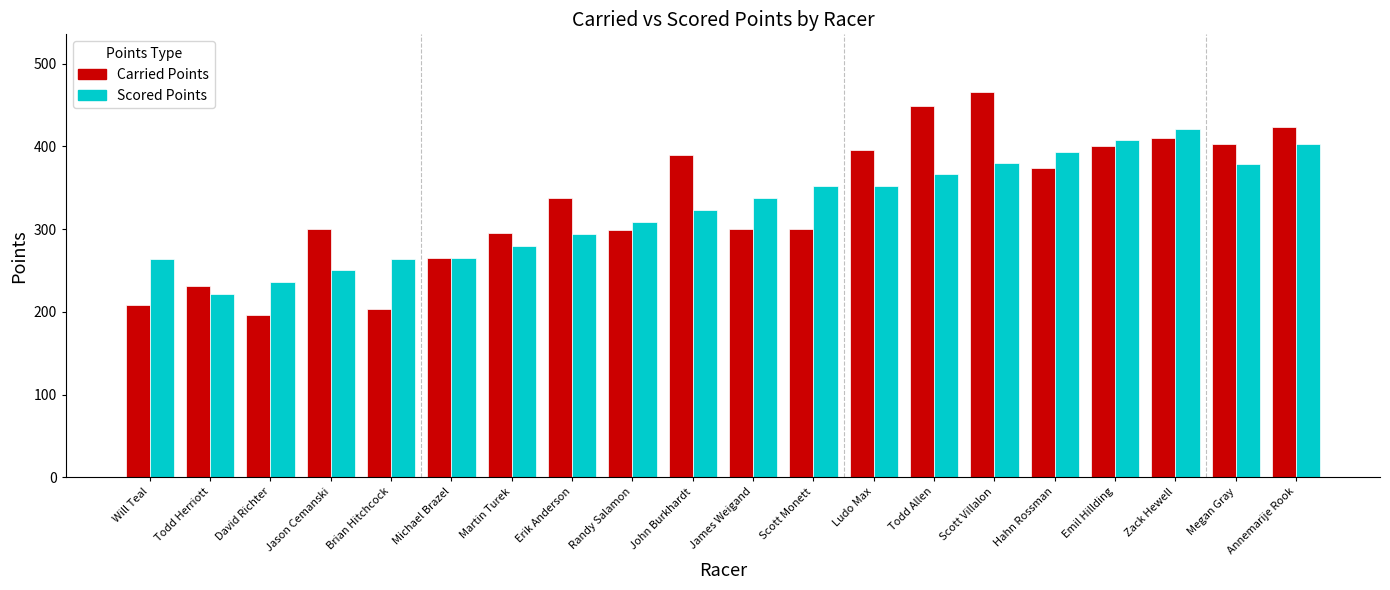

The value of Scored Points at Emil Hillding is 407.1. True or false?

True